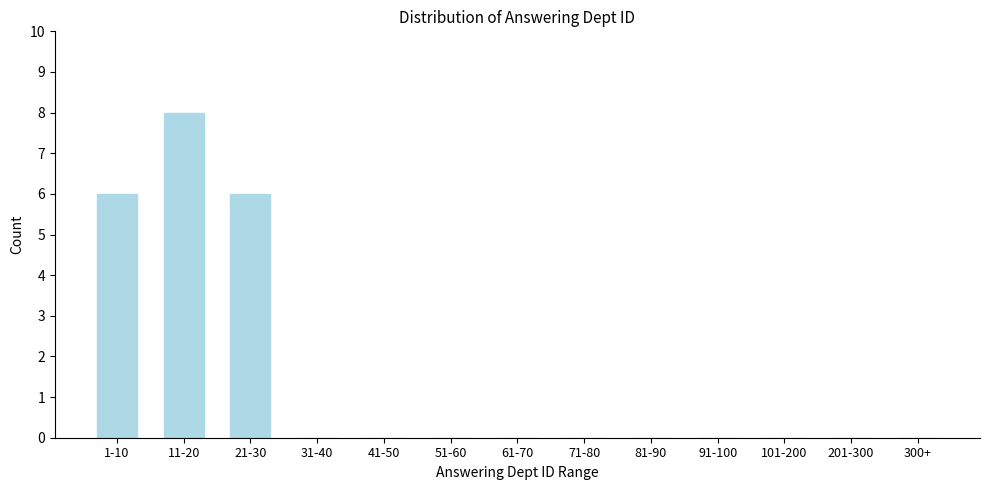

Reading right to left, what are all the values shown in this chart?

300+=0	201-300=0	101-200=0	91-100=0	81-90=0	71-80=0	61-70=0	51-60=0	41-50=0	31-40=0	21-30=6	11-20=8	1-10=6